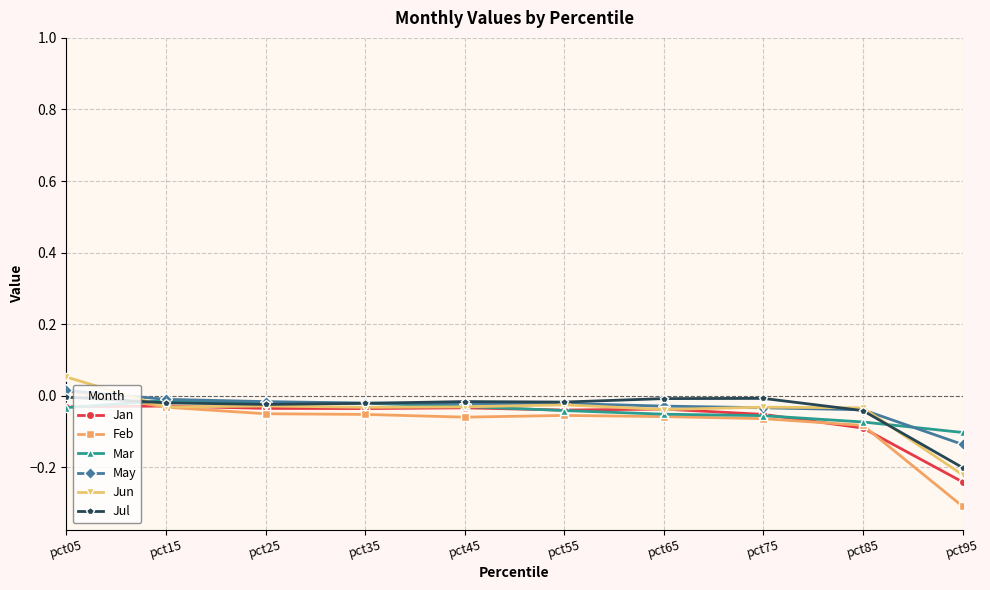

What is the difference between the maximum and minimum values in the May series?

0.2